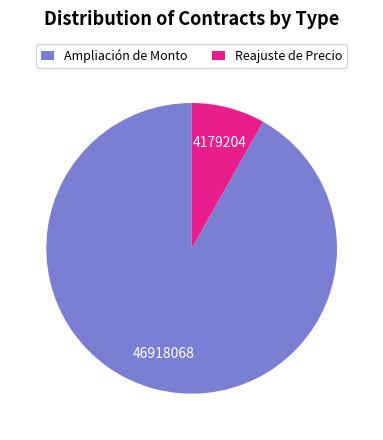

Do Ampliación de Monto and Reajuste de Precio together represent more than half of the pie?

Yes